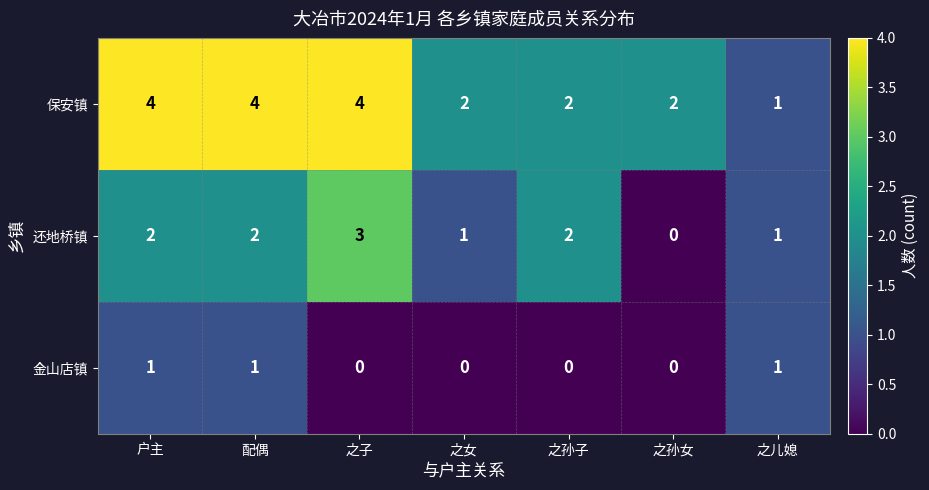

Is the value of 金山店镇 at 户主 greater than the value of 保安镇 at 户主?

No